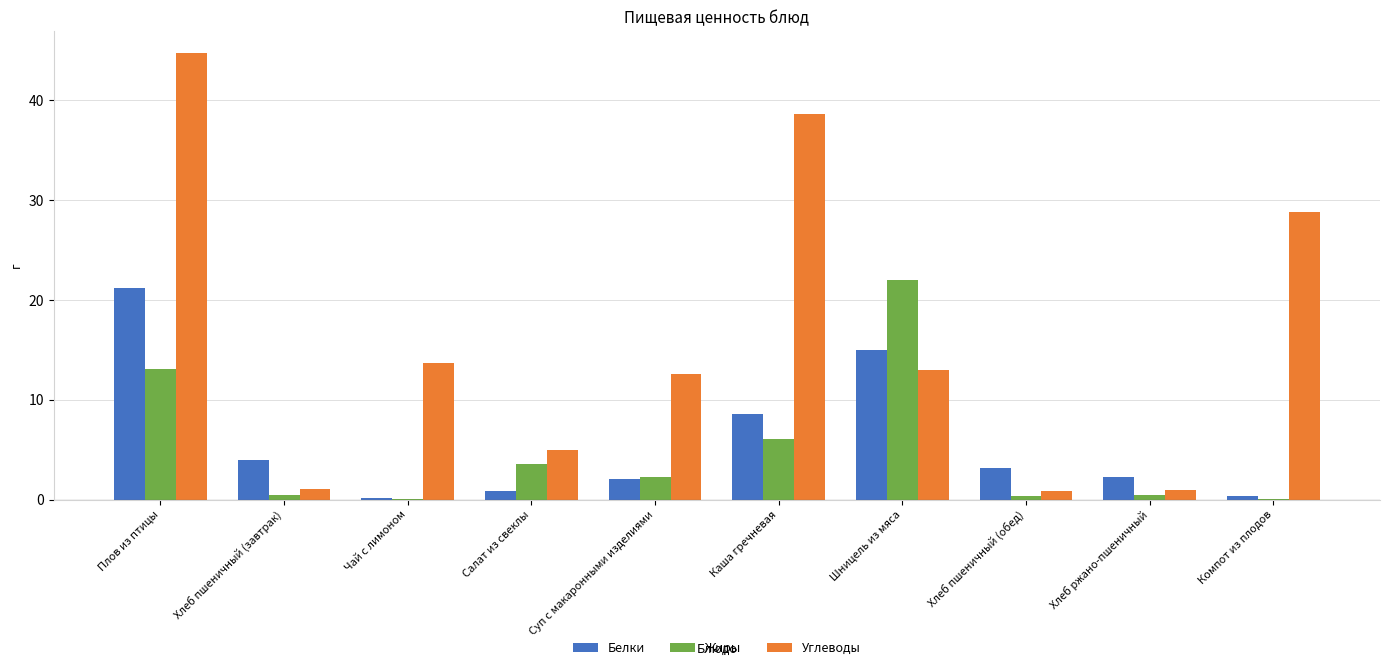

What is the sum of the Углеводы values at Суп с макаронными изделиями and Хлеб ржано-пшеничный?

13.5